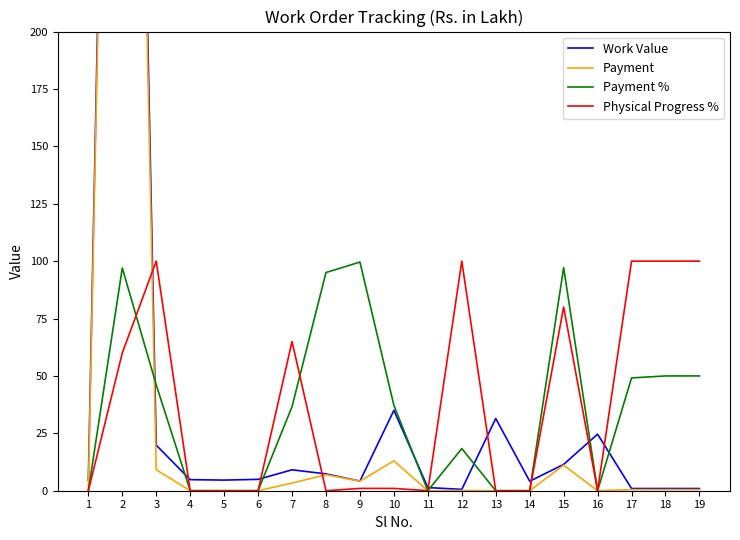

Which label corresponds to the largest value in the chart?

2